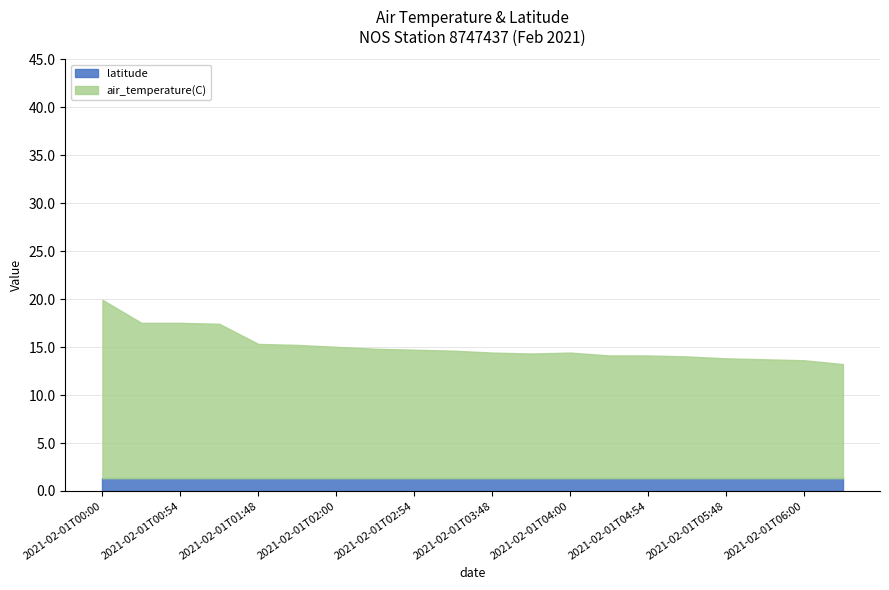

What is the total value across all series at 2021-02-01T04:54?

14.1